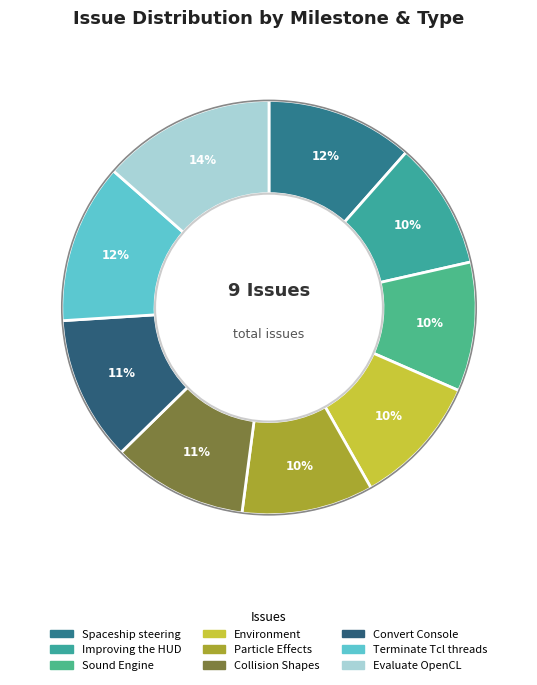

Count the number of slices in the pie.

9